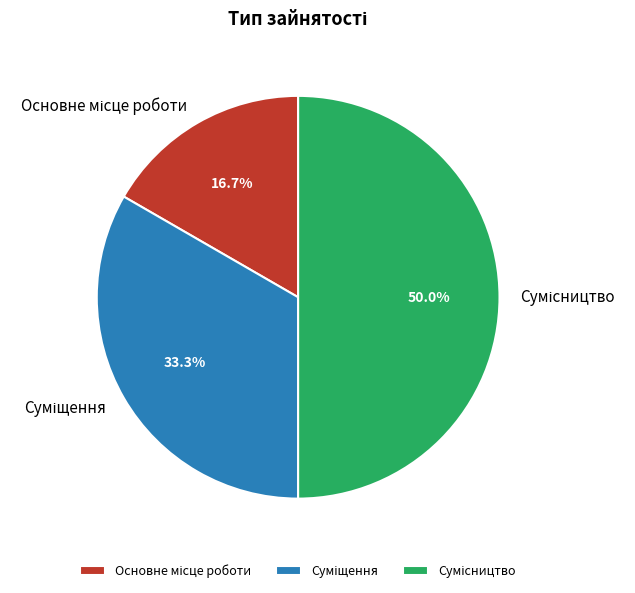

Is there a majority slice in this chart?

No